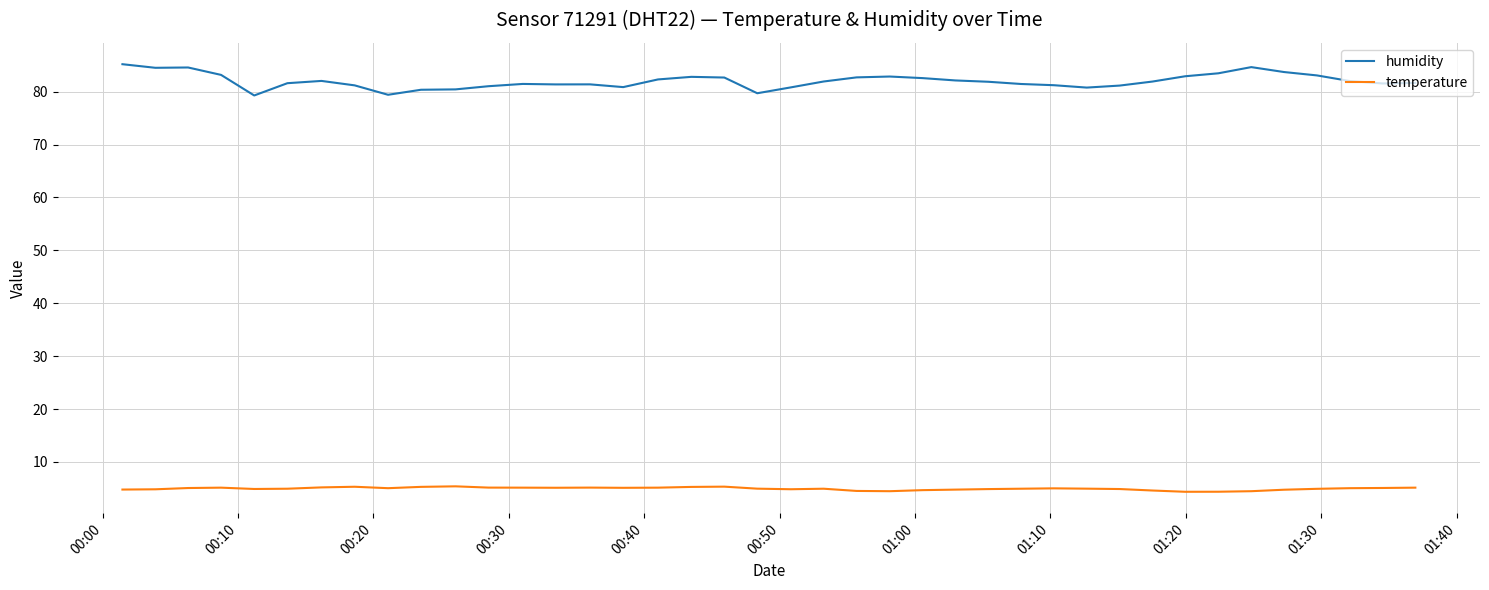

Does the chart display data point markers on the line(s)?

No